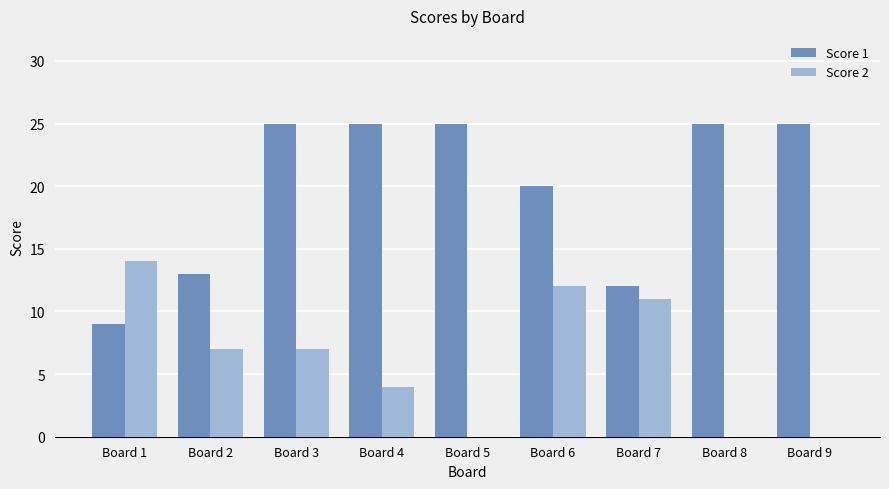

Where is Score 1 nearest to the value 17?

Board 6